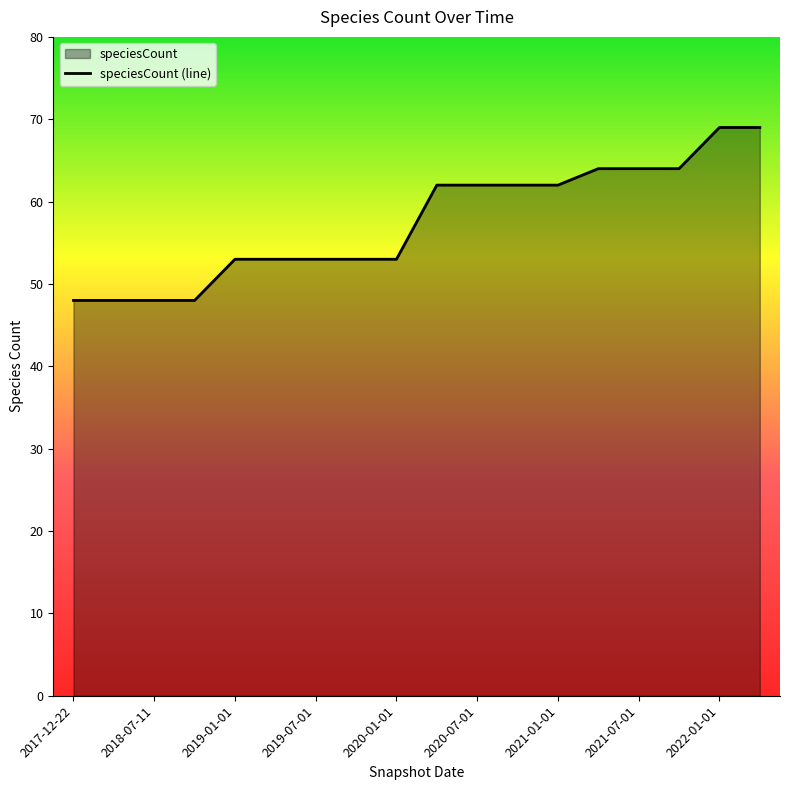

How many lines are shown in the chart?

1